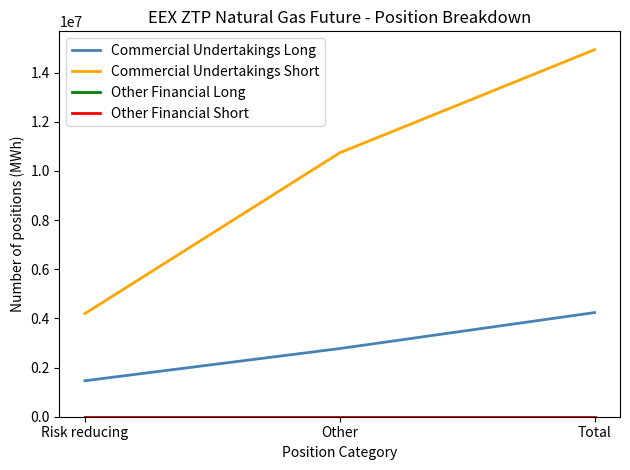

Reading right to left, transcribe all the data shown in this chart.

Commercial Undertakings Long: 4237705	2773795	1463910
Commercial Undertakings Short: 14934070	10737740	4196330
Other Financial Long: 0	0	0
Other Financial Short: 0	0	0